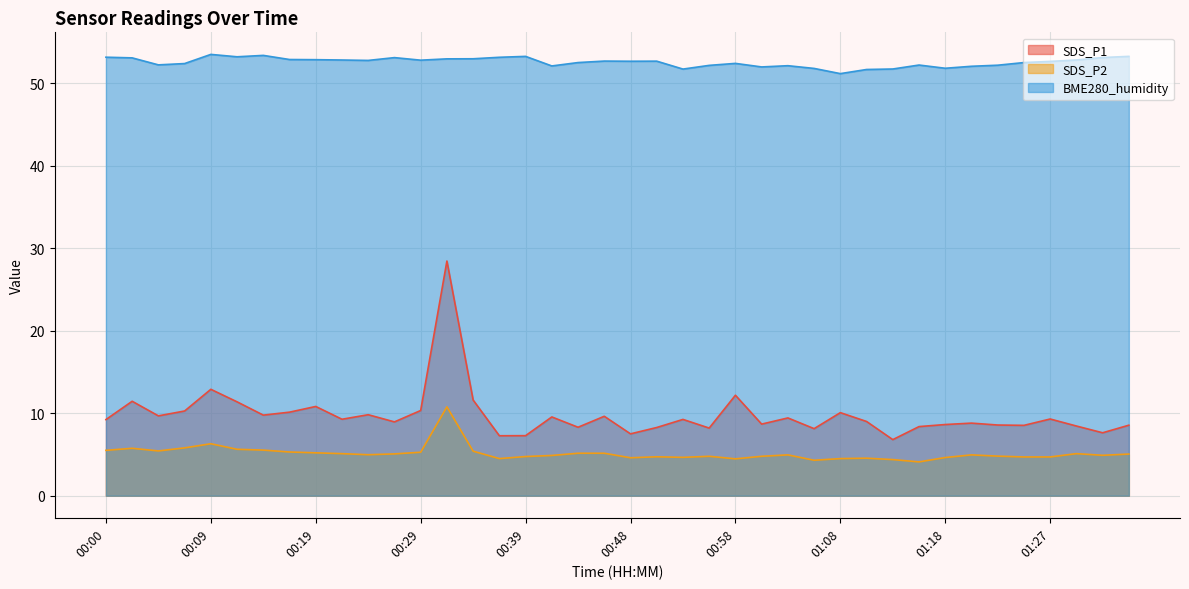

At which label does BME280_humidity first exceed 52?

00:00